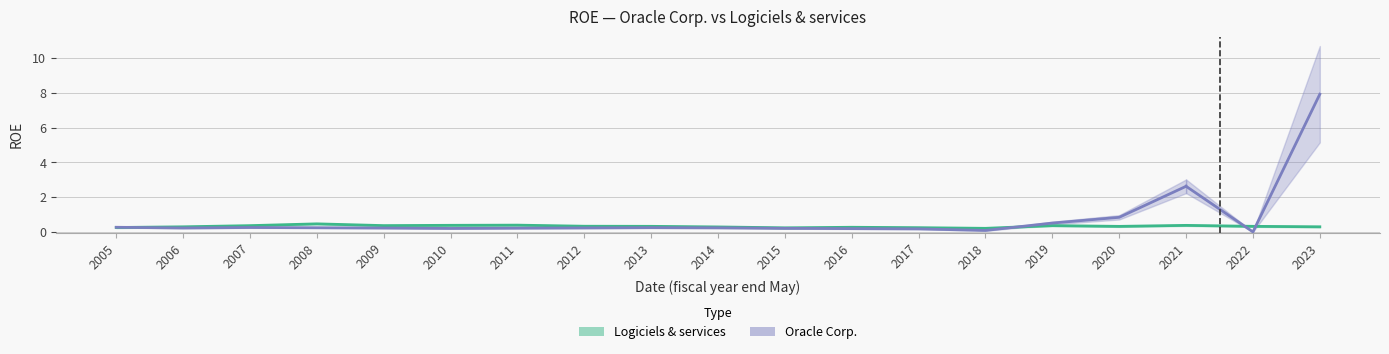

Is this an area chart (filled region under the line)?

No